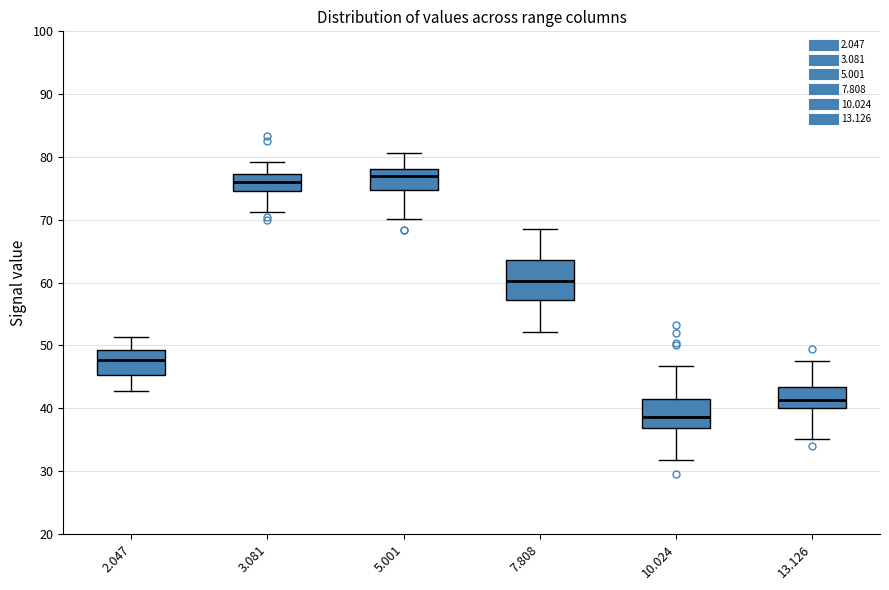

Comparing the boxes themselves (not the whiskers), which one is the tallest?

7.808